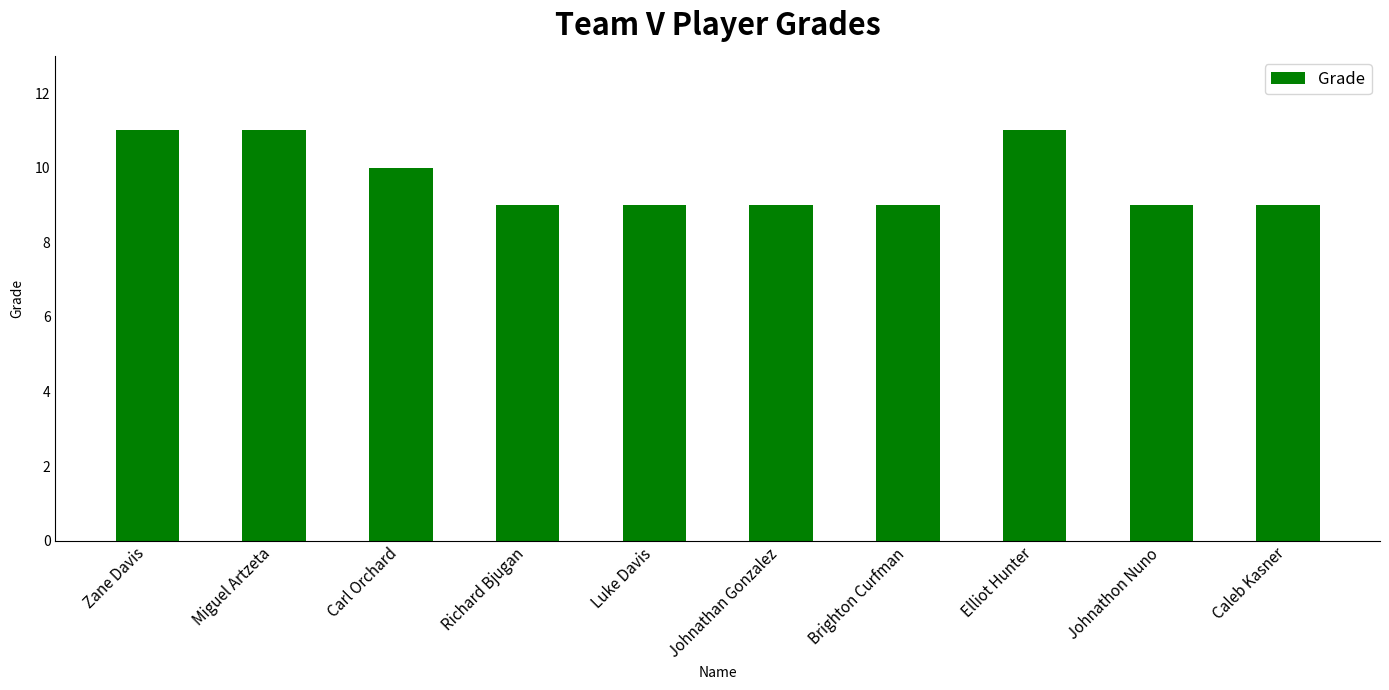

How many data points does each series have?

10